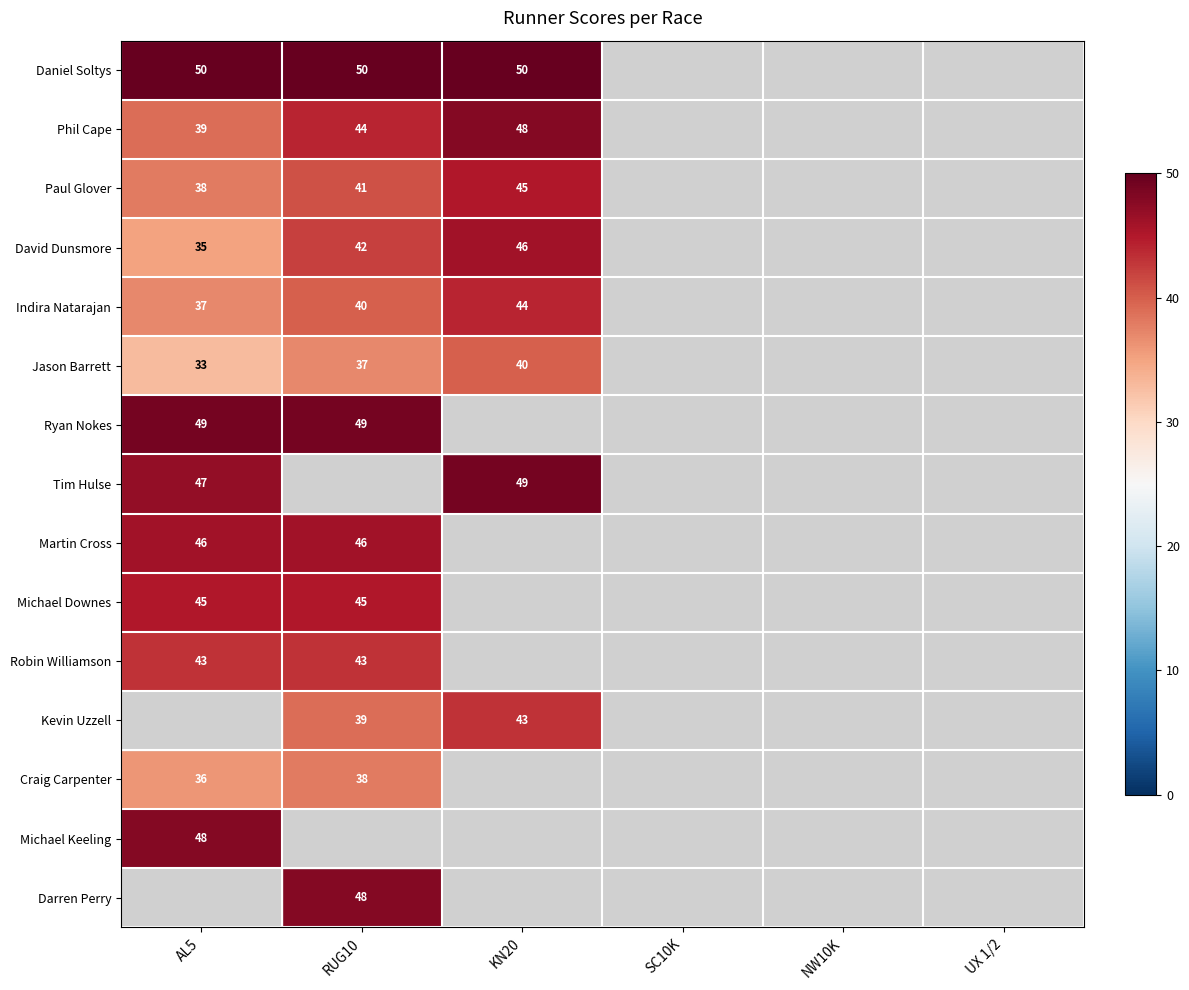

Which has a higher value, UX 1/2 or SC10K?

UX 1/2